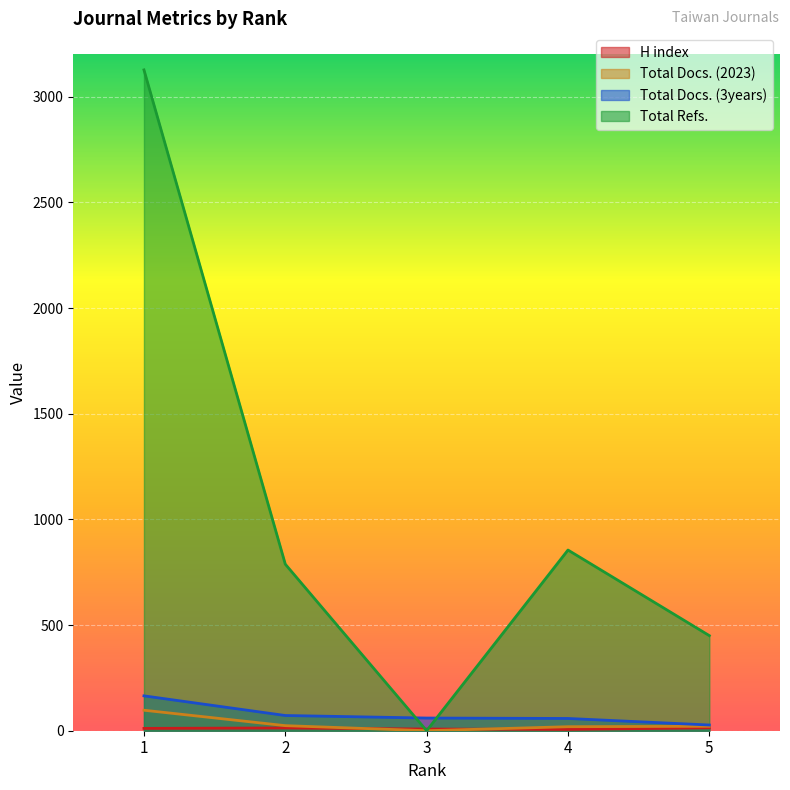

What are all the series names shown in the legend?

H index, Total Docs. (2023), Total Docs. (3years), Total Refs.